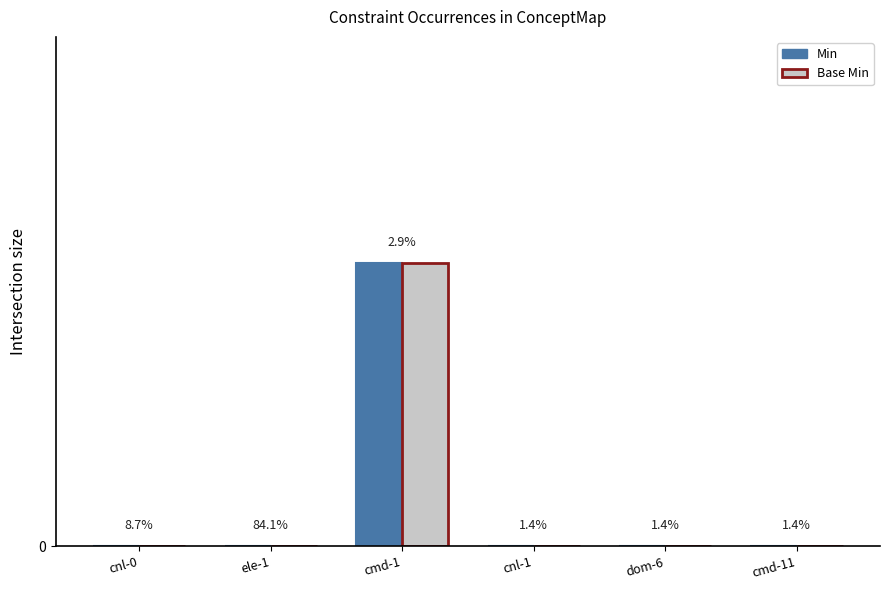

What are all the series names shown in the legend?

Min, Base Min